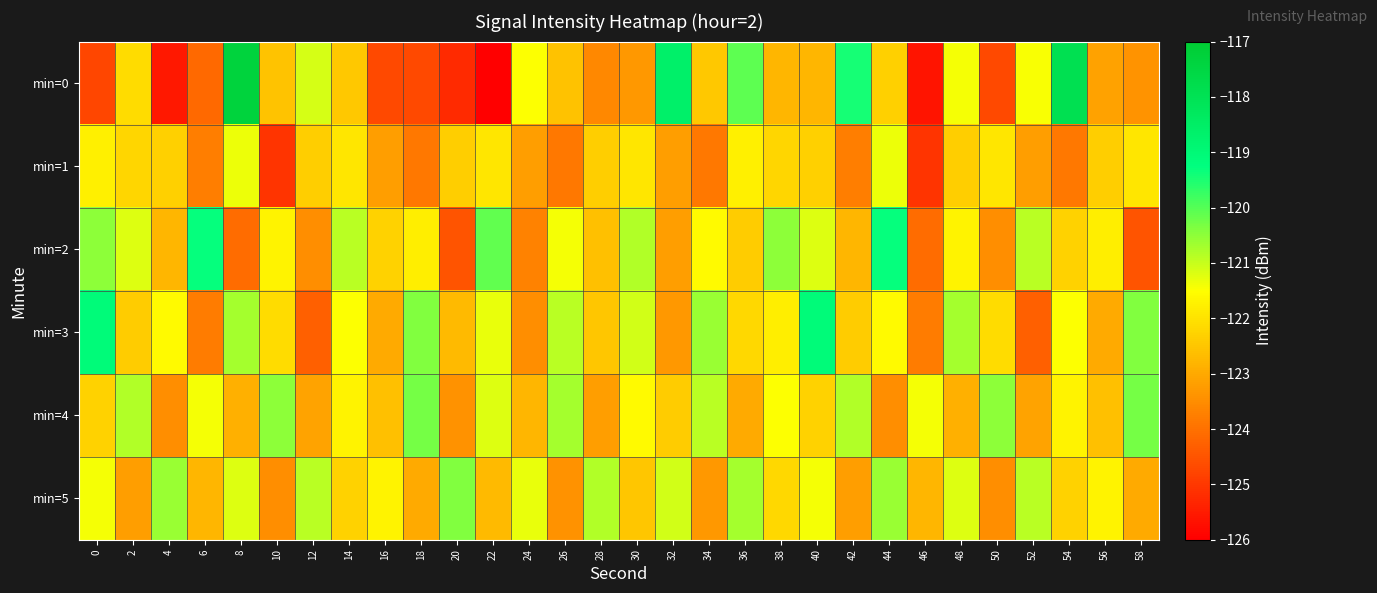

Which series has the widest spread of values?

min=0